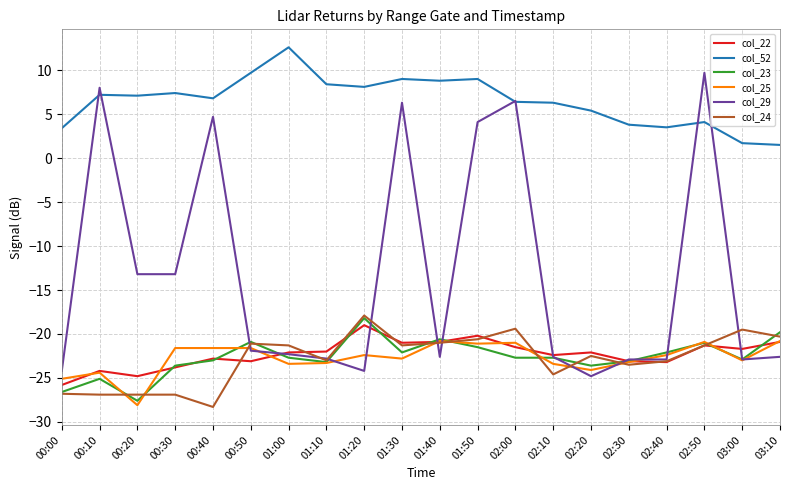

What is the difference between the col_29 values at 00:00 and 02:50?

33.9